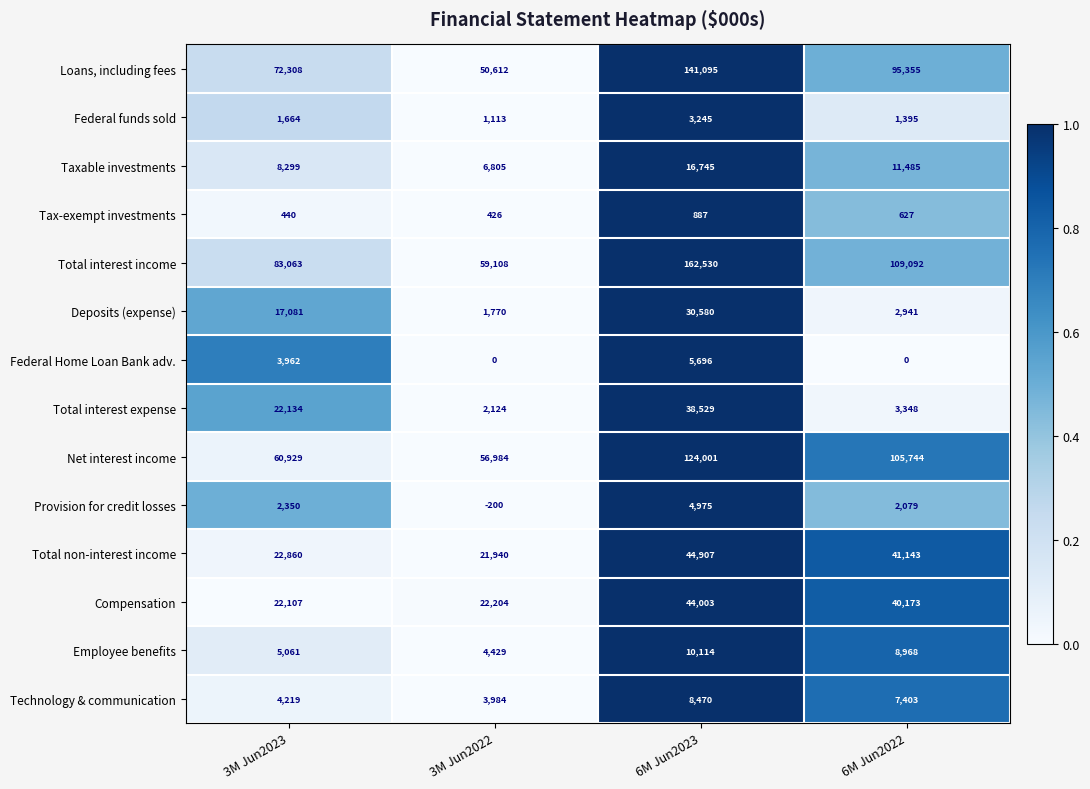

Rank the series at 6M Jun2023 from highest to lowest value.

Total interest income, Loans, including fees, Net interest income, Total non-interest income, Compensation, Total interest expense, Deposits (expense), Taxable investments, Employee benefits, Technology & communication, Federal Home Loan Bank adv., Provision for credit losses, Federal funds sold, Tax-exempt investments